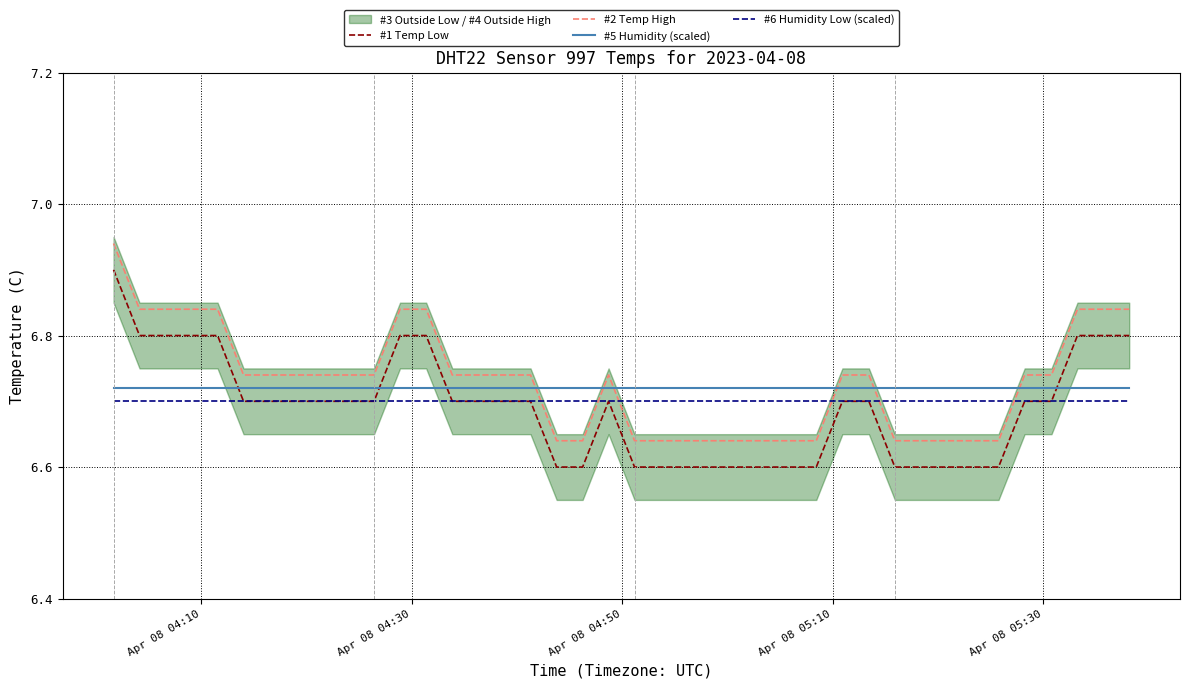

How many times do #6 Humidity Low (scaled) and #2 Temp High cross each other?

6